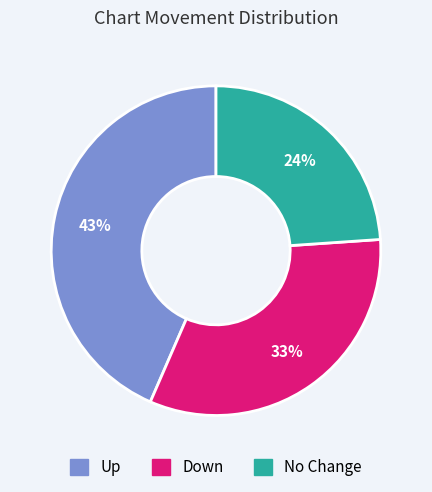

Is there a majority slice in this chart?

No